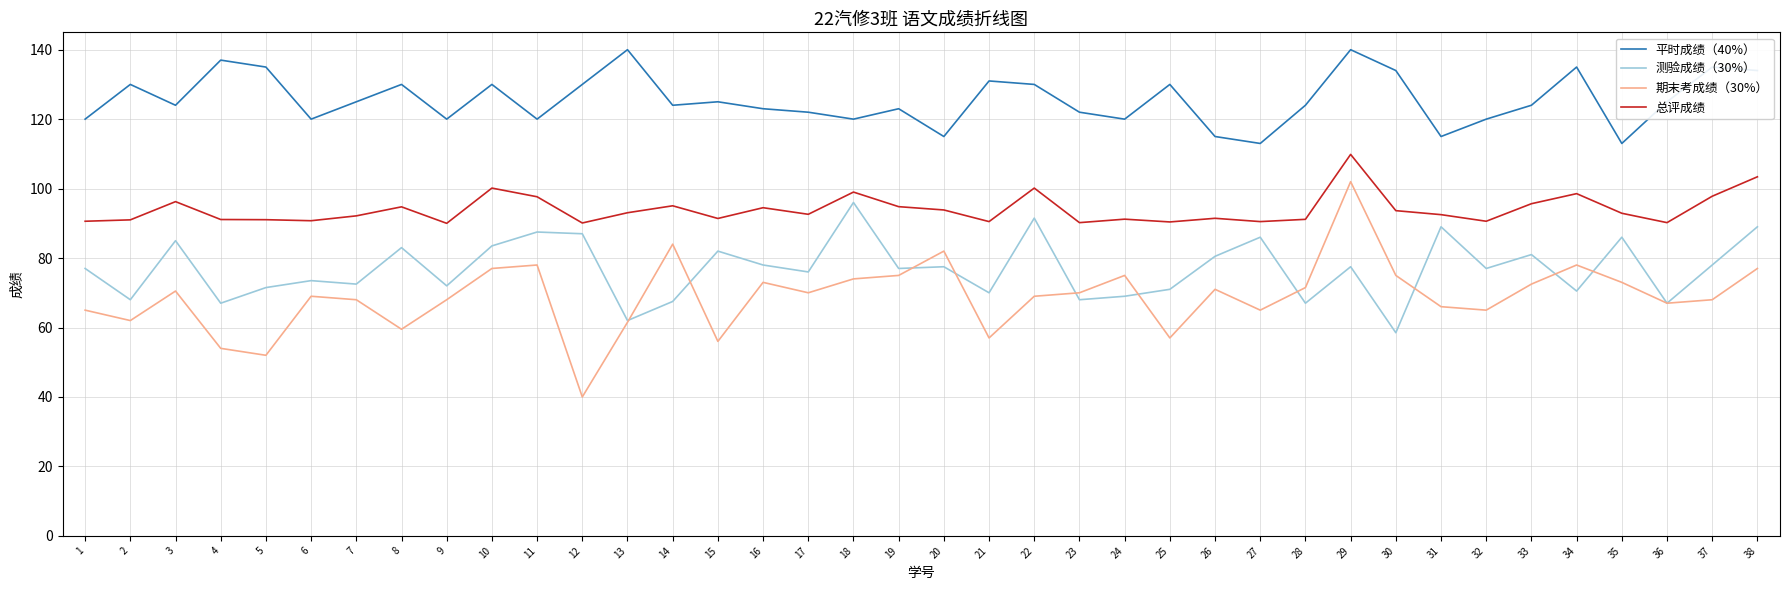

What is the spread (max minus min) of values at 14?

56.5